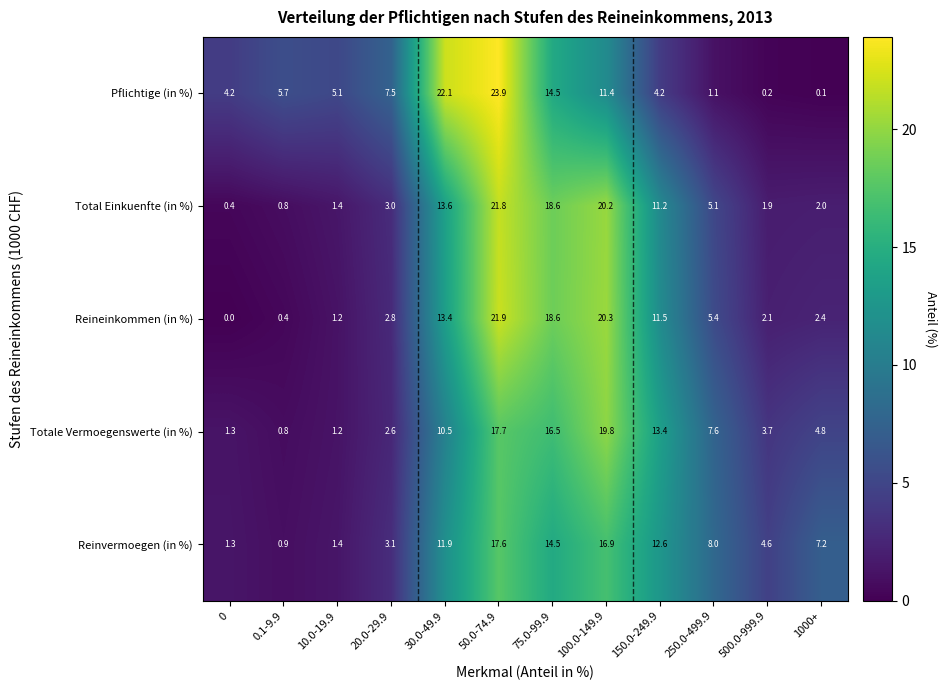

The value of Reineinkommen (in %) at 0 is 10.8. True or false?

False